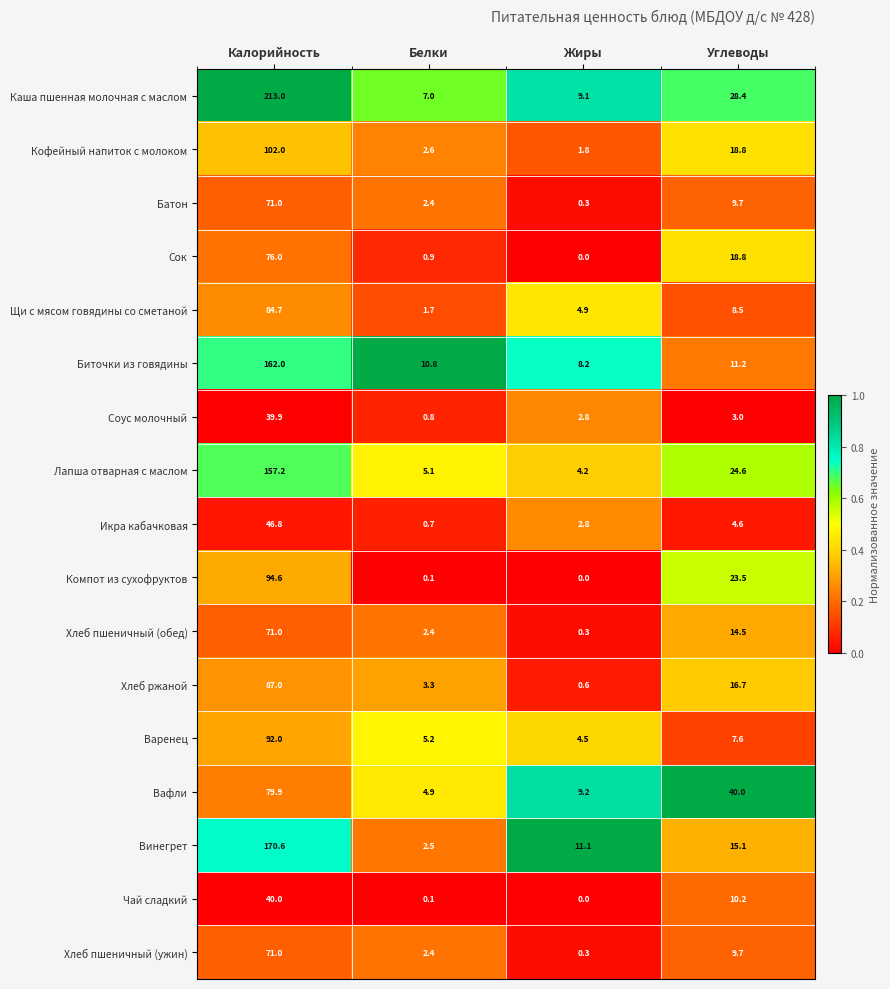

What is the spread (max minus min) of values at Углеводы?

37.0